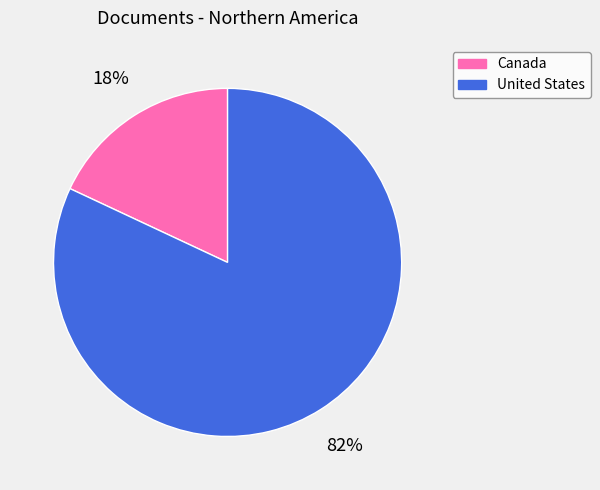

Do Canada and United States together represent more than half of the pie?

Yes